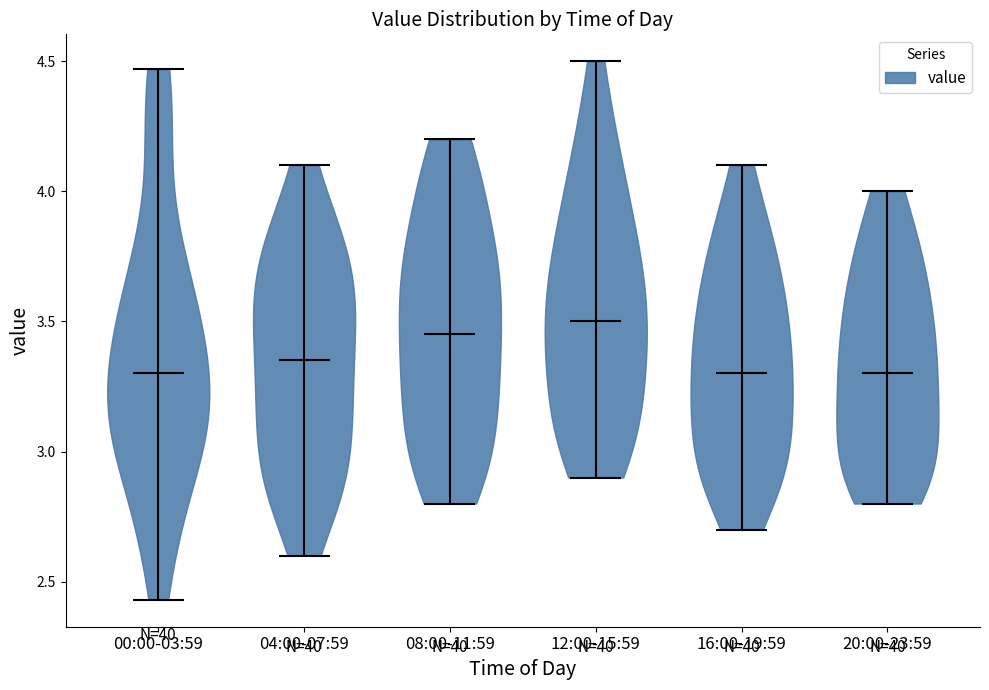

What is the lowest point the violin for 04:00-07:59 reaches on the y-axis? The values are not printed on the chart, so give them approximately, as read against the axis.

2.60